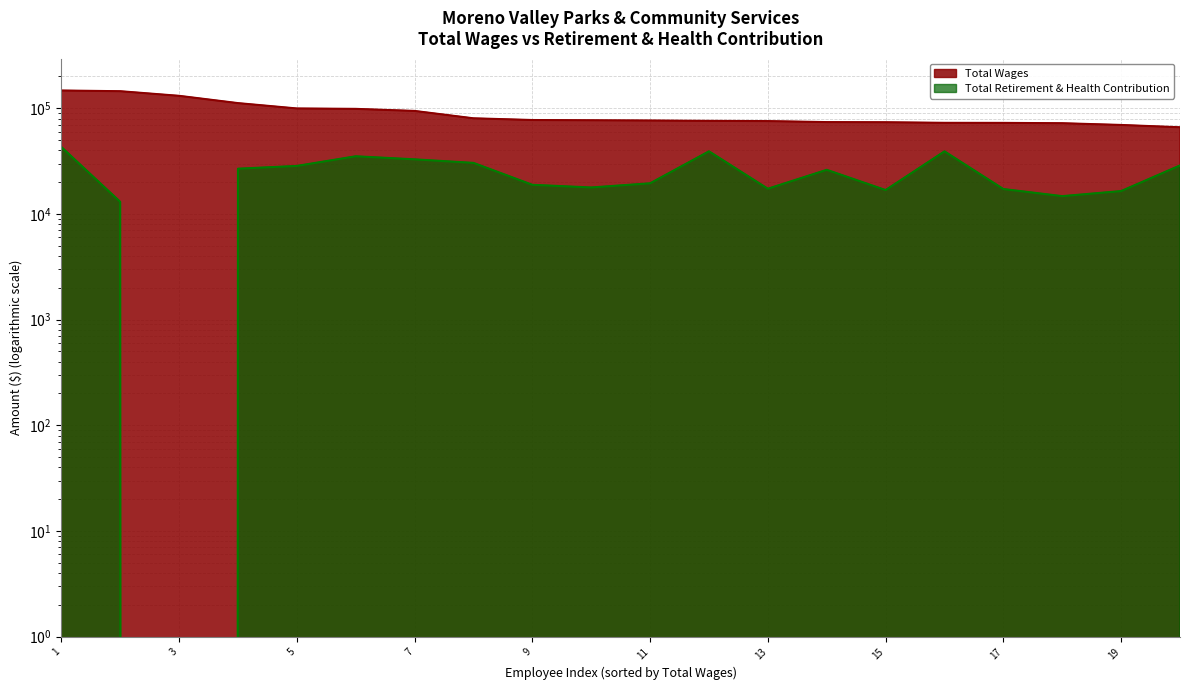

Reading left to right, list all the values displayed in this chart.

Total Wages: 147340	145082	131200	111930	99635	98744	94401	80387	77448	77036	76619	76028	75638	74013	73784	72845	72754	72235	69543	66126
Total Retirement & Health Contribution: 43037	13027	0	26808	28479	35145	32873	30425	18876	17807	19504	39157	17329	26160	16830	39124	17215	14742	16463	28783